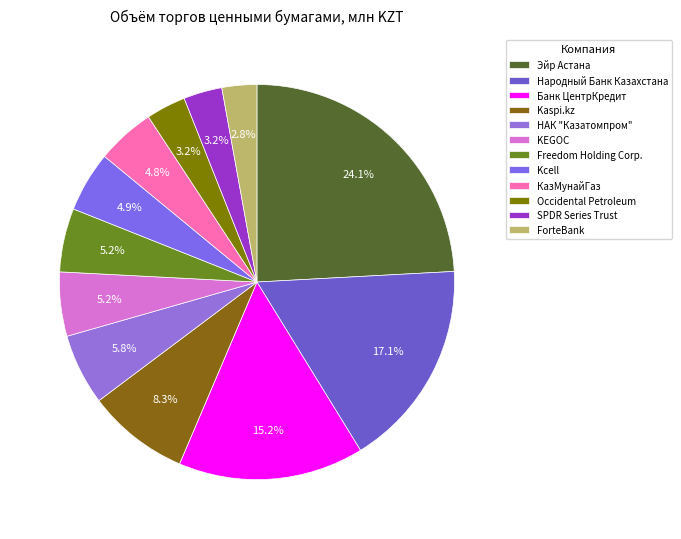

To the nearest percent, what is the average slice percentage?

8%